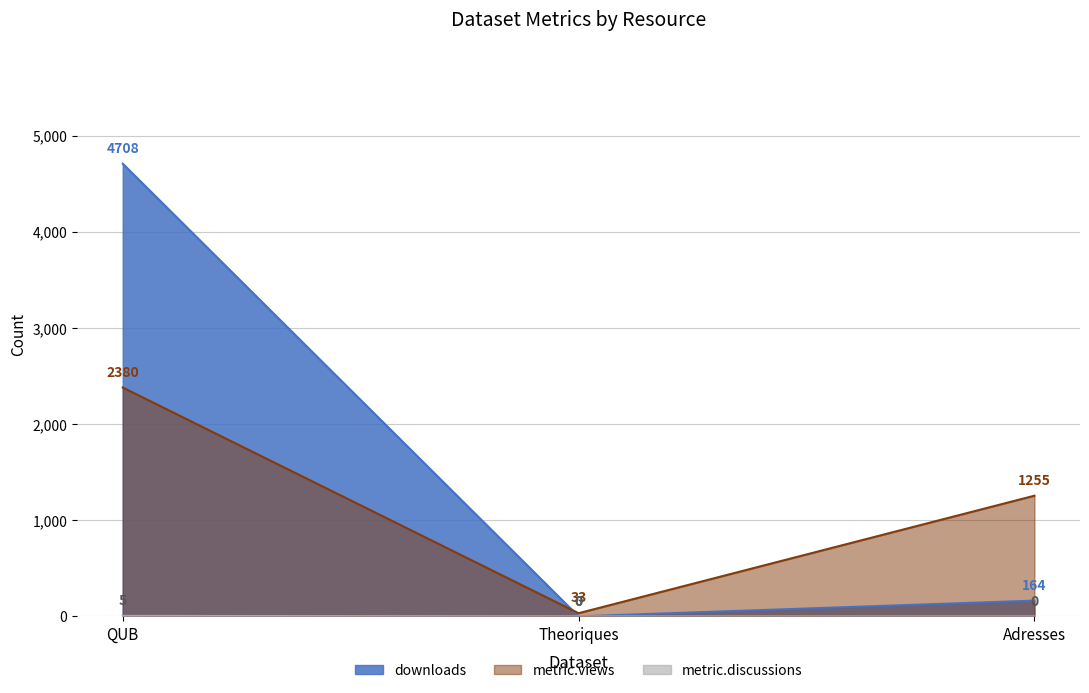

What is the difference between the second highest and minimum values in the metric.views series?

1222